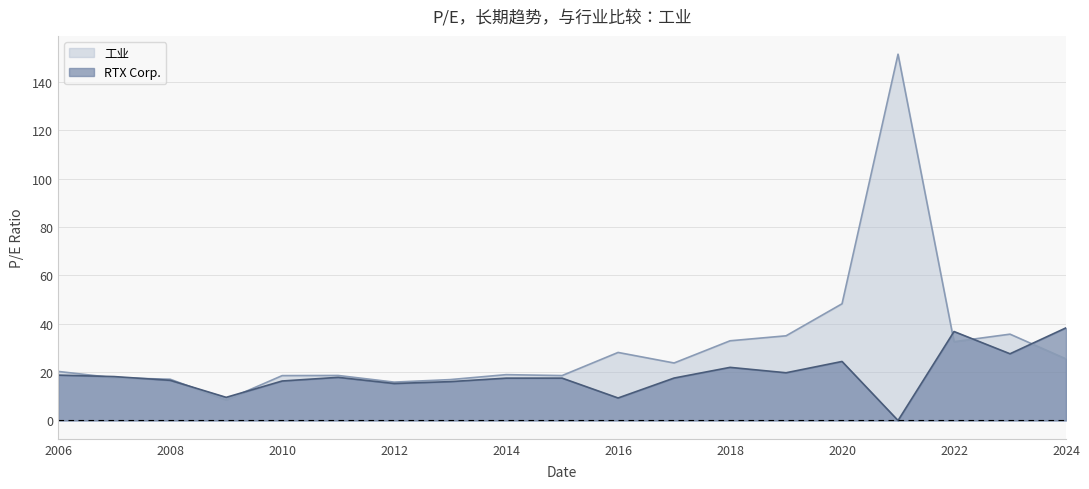

What is the maximum value shown in the chart?

151.5